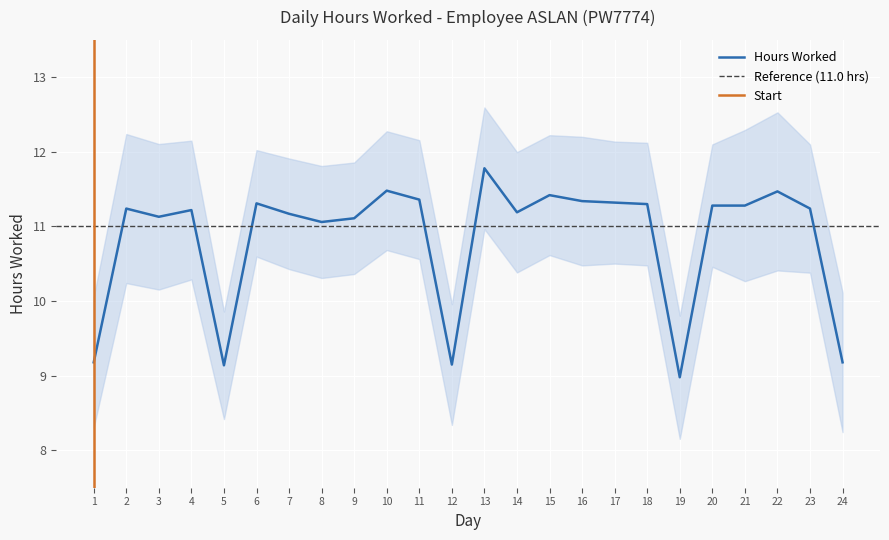

True or false: the data shows 11.2 at 2.

True